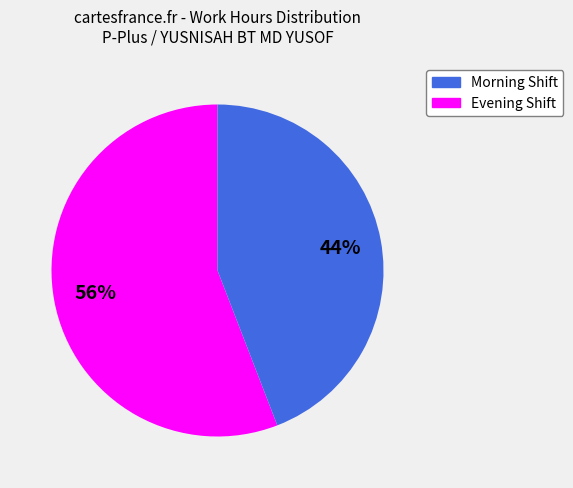

Is there any slice that represents more than half of the pie?

Yes